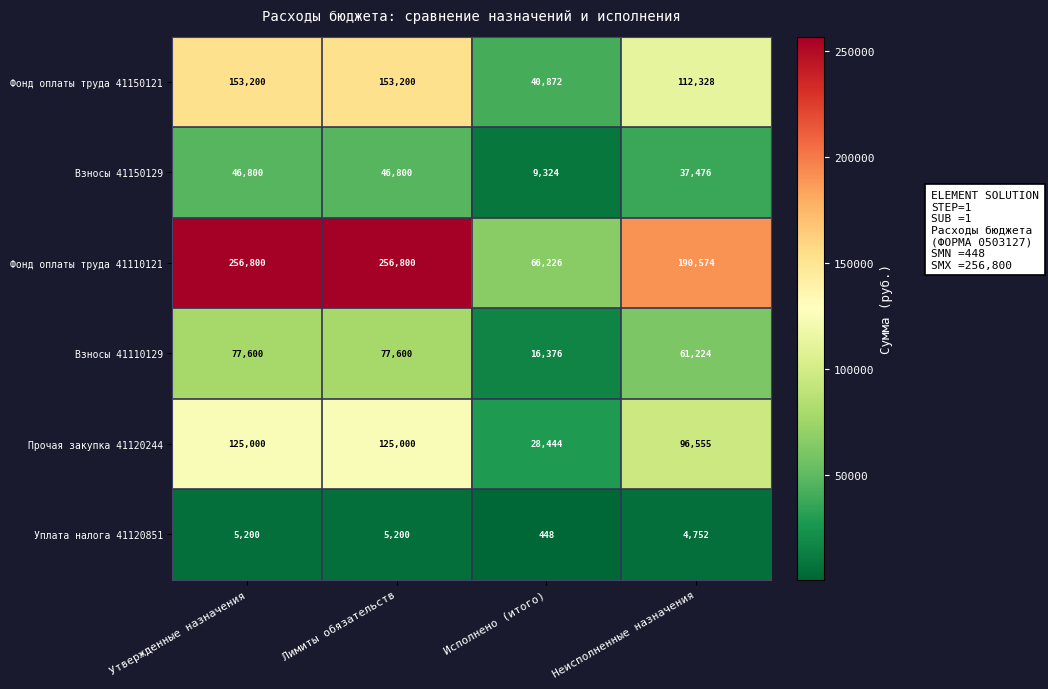

What is the difference between the maximum and second lowest values in the Фонд оплаты труда 41110121 series?

66226